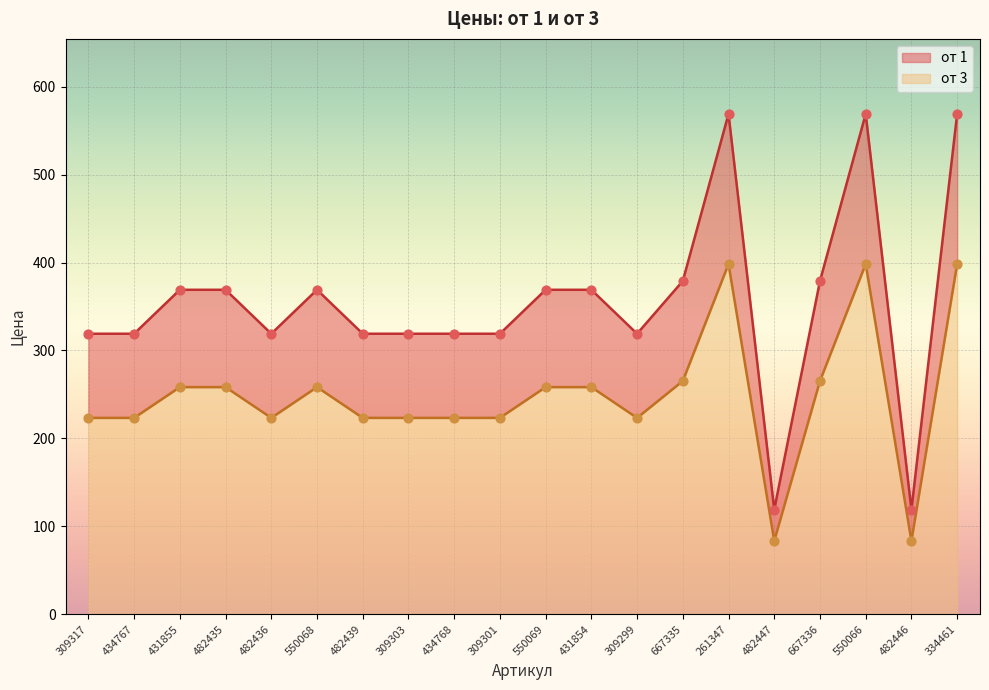

Which series contains the lowest Y value?

от 3